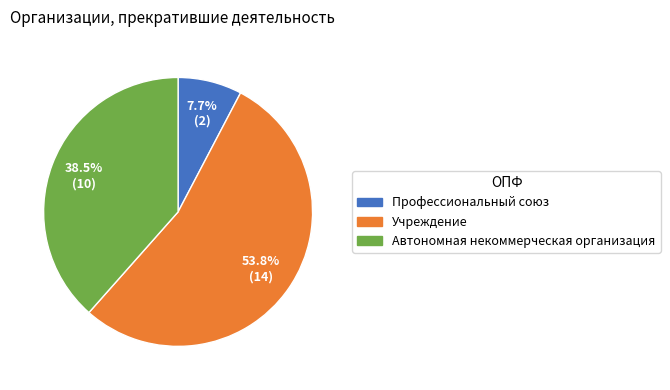

To the nearest percent, what percentage of the pie is Учреждение?

54%